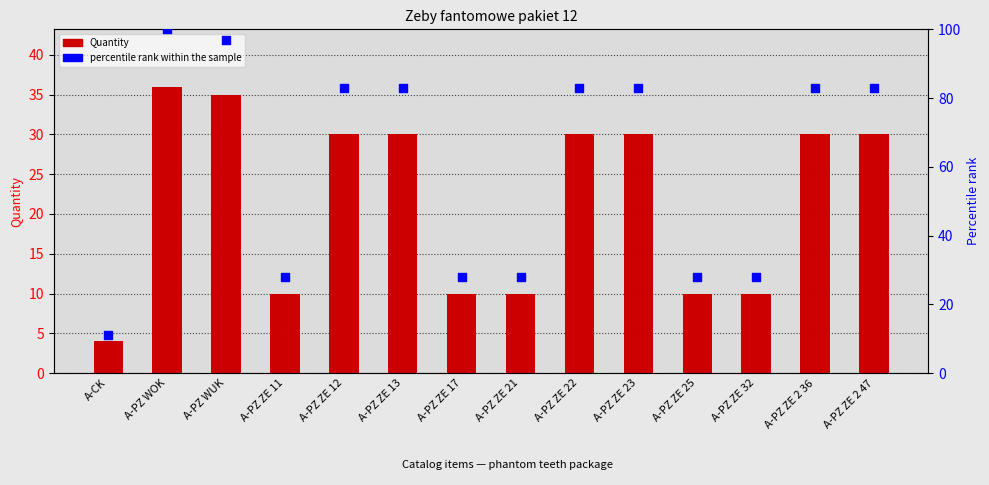

Which series has the largest total across all categories?

percentile rank within the sample